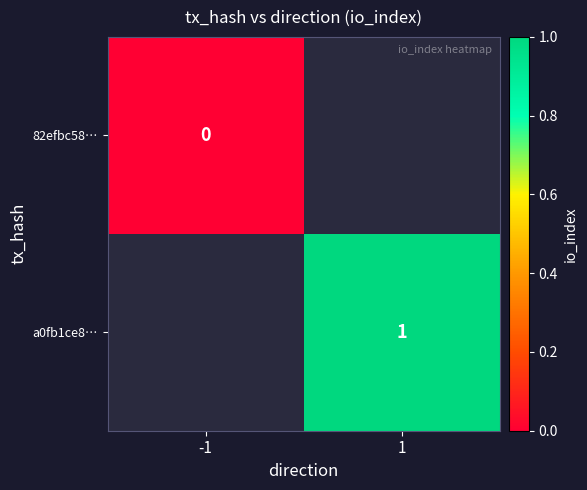

The a0fb1ce8… series shows 0 at 1. True or false?

False